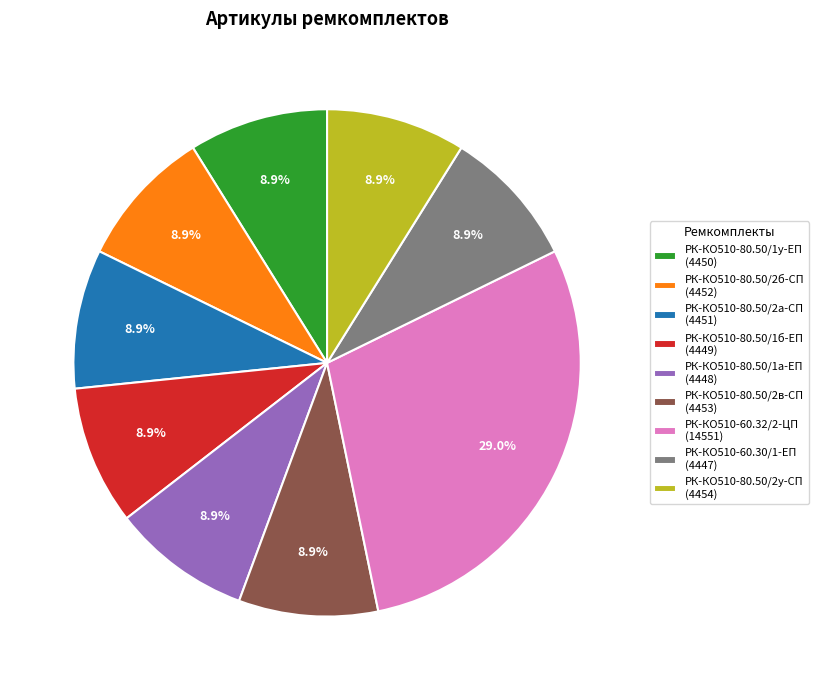

Is the sum of РК-КО510-80.50/2у-СП (4454) and РК-КО510-80.50/1а-ЕП (4448) greater than half?

No